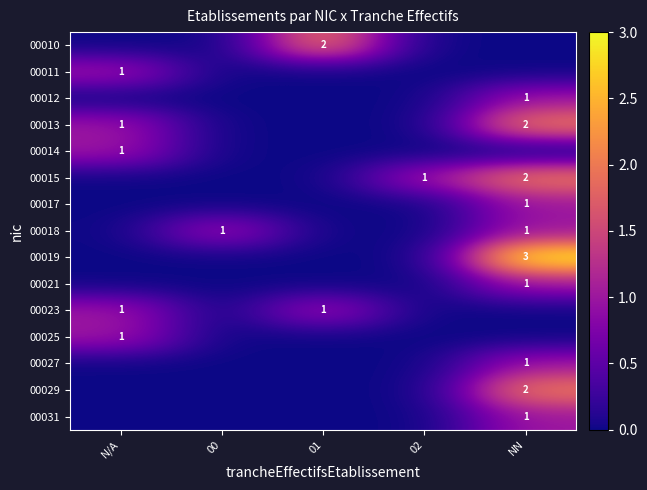

List the series in order of their peak value, lowest first.

00011, 00012, 00014, 00017, 00018, 00021, 00023, 00025, 00027, 00031, 00010, 00013, 00015, 00029, 00019